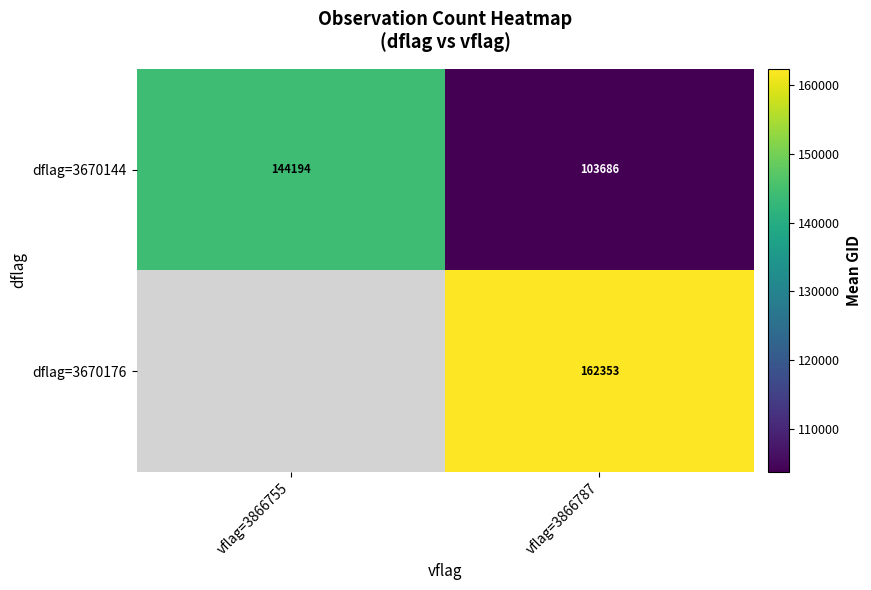

At which label does dflag=3670144 reach its minimum?

vflag=3866787